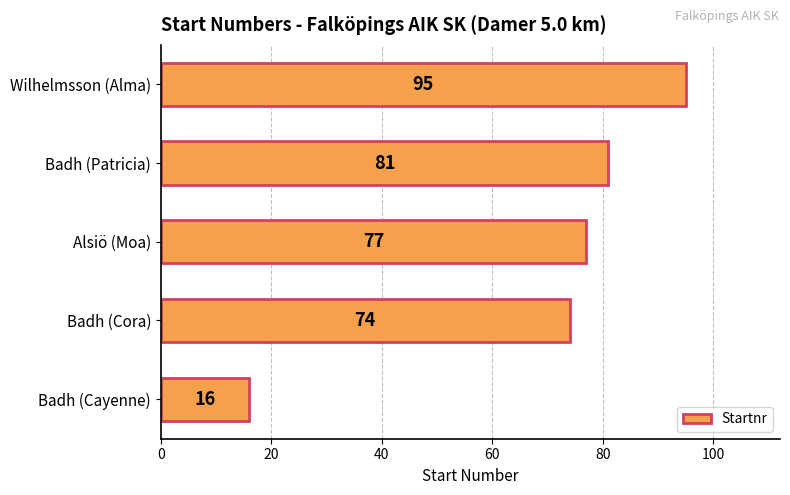

What is the maximum value shown in the chart?

95